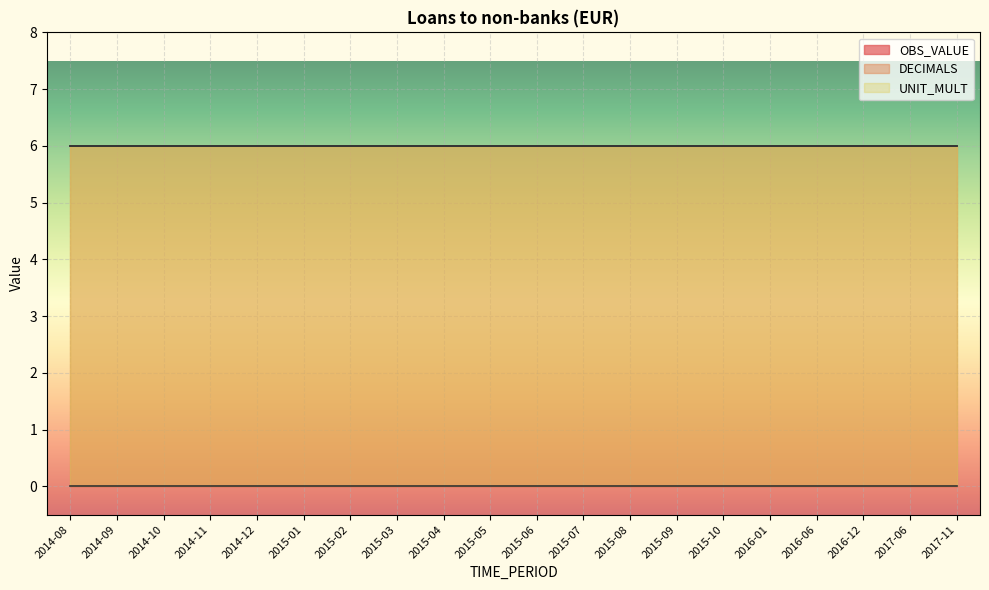

Reading right to left, transcribe all the data shown in this chart.

OBS_VALUE: 2017-11=0	2017-06=0	2016-12=0	2016-06=0	2016-01=0	2015-10=0	2015-09=0	2015-08=0	2015-07=0	2015-06=0	2015-05=0	2015-04=0	2015-03=0	2015-02=0	2015-01=0	2014-12=0	2014-11=0	2014-10=0	2014-09=0	2014-08=0
DECIMALS: 2017-11=6	2017-06=6	2016-12=6	2016-06=6	2016-01=6	2015-10=6	2015-09=6	2015-08=6	2015-07=6	2015-06=6	2015-05=6	2015-04=6	2015-03=6	2015-02=6	2015-01=6	2014-12=6	2014-11=6	2014-10=6	2014-09=6	2014-08=6
UNIT_MULT: 2017-11=6	2017-06=6	2016-12=6	2016-06=6	2016-01=6	2015-10=6	2015-09=6	2015-08=6	2015-07=6	2015-06=6	2015-05=6	2015-04=6	2015-03=6	2015-02=6	2015-01=6	2014-12=6	2014-11=6	2014-10=6	2014-09=6	2014-08=6